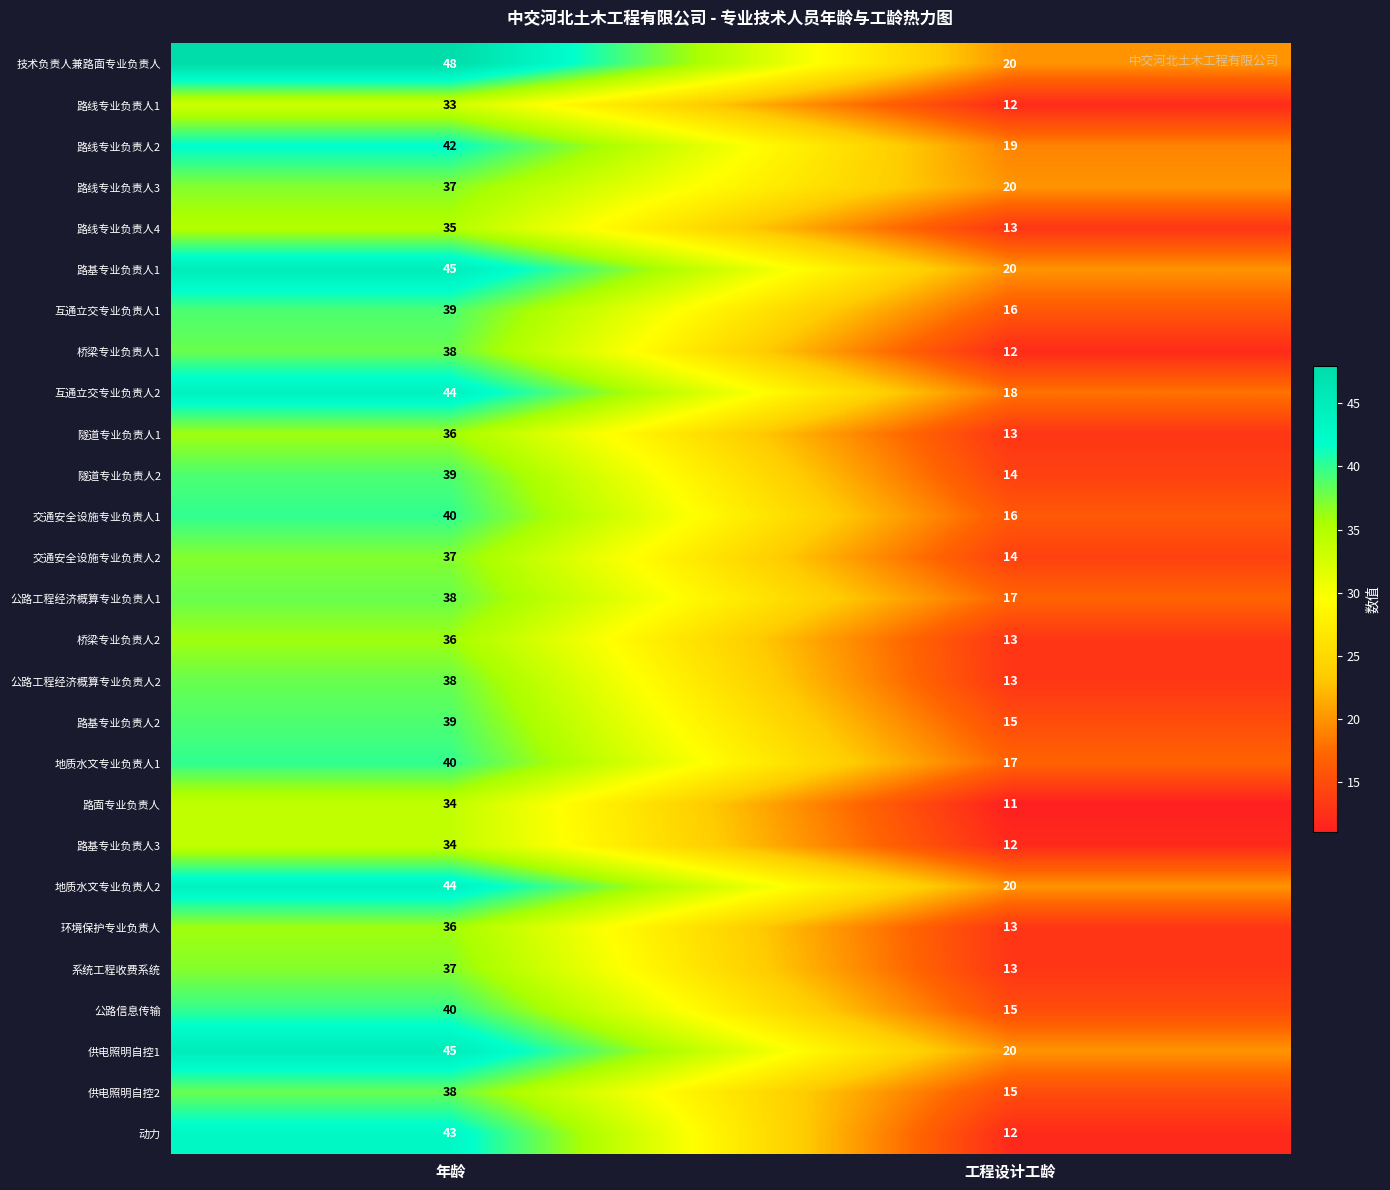

Between 年龄 and 工程设计工龄, which series saw the biggest shift?

动力